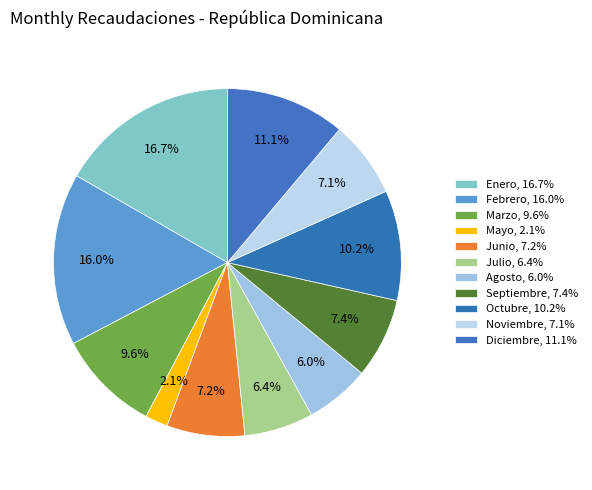

To the nearest percent, what is the combined percentage of Enero and Diciembre?

28%